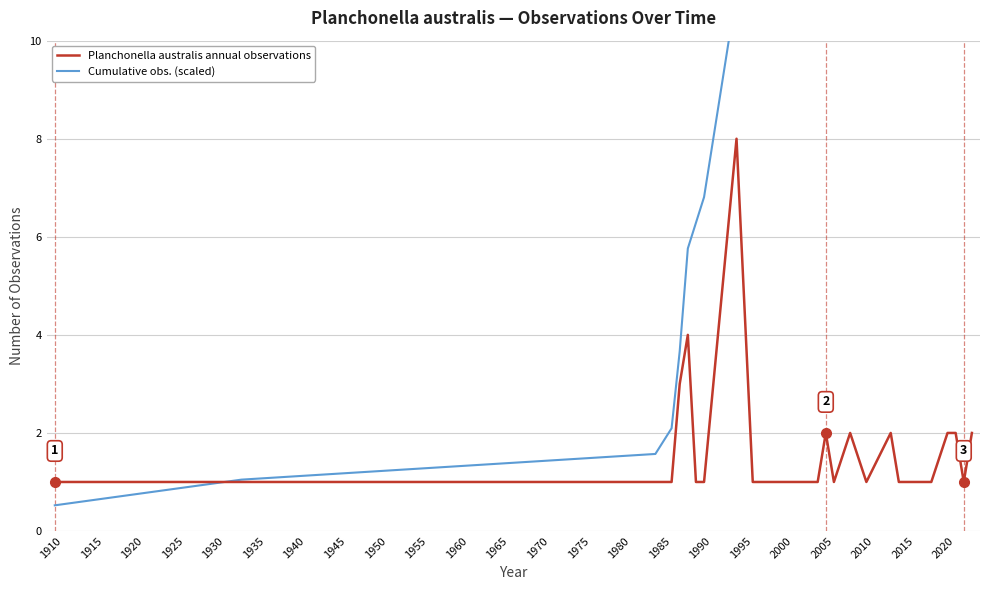

What are all the series names shown in the legend?

Planchonella australis annual observations, Cumulative obs. (scaled)